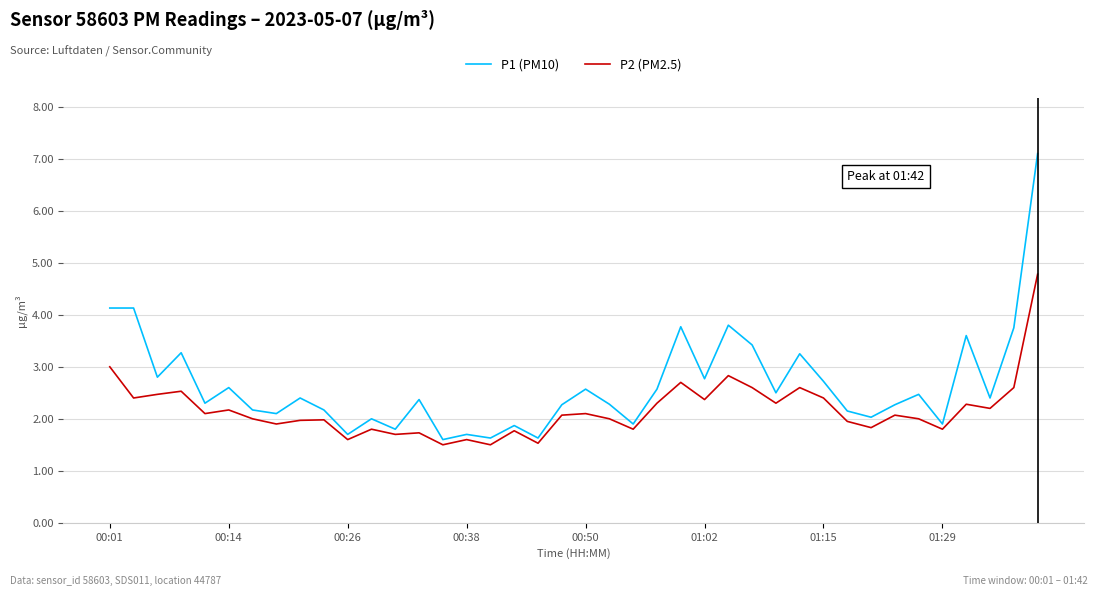

True or false: P2 (PM2.5) and P1 (PM10) cross at least once.

False